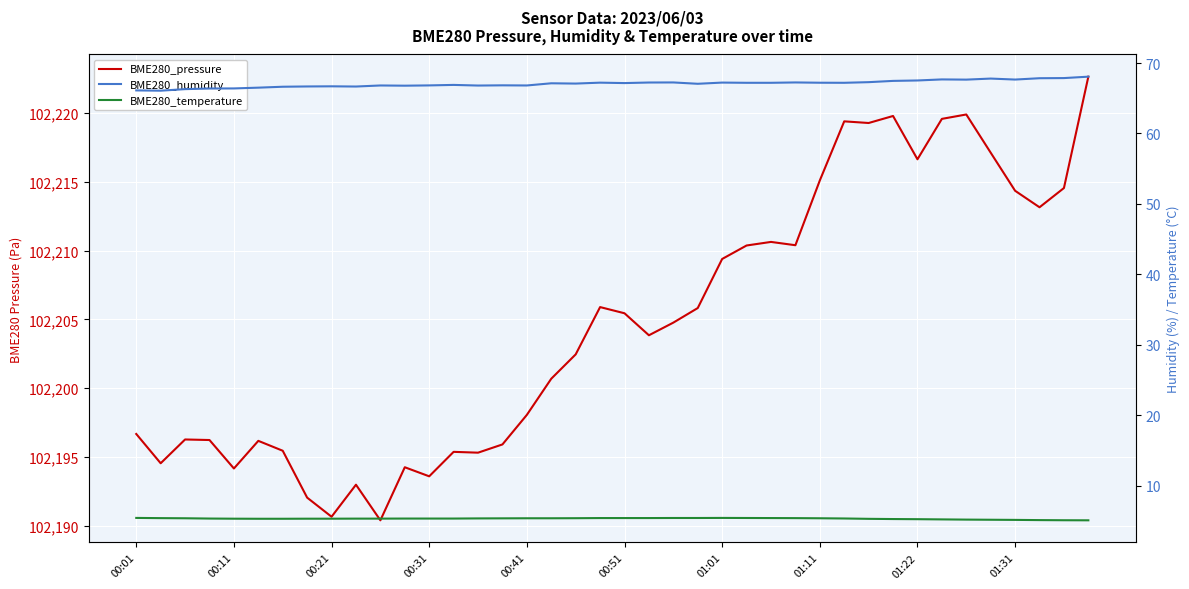

At which category is the sum across all series the highest?

39